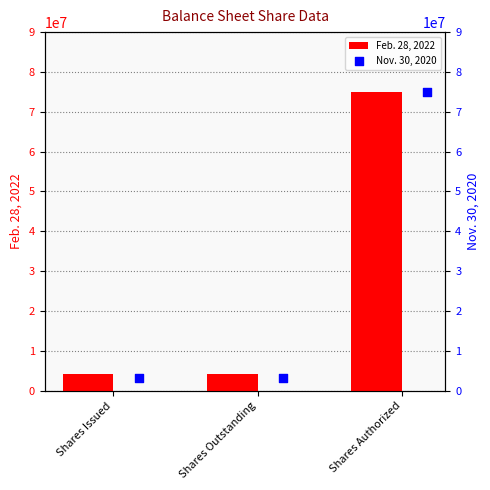

Which series contains the lowest Y value?

Nov. 30, 2020